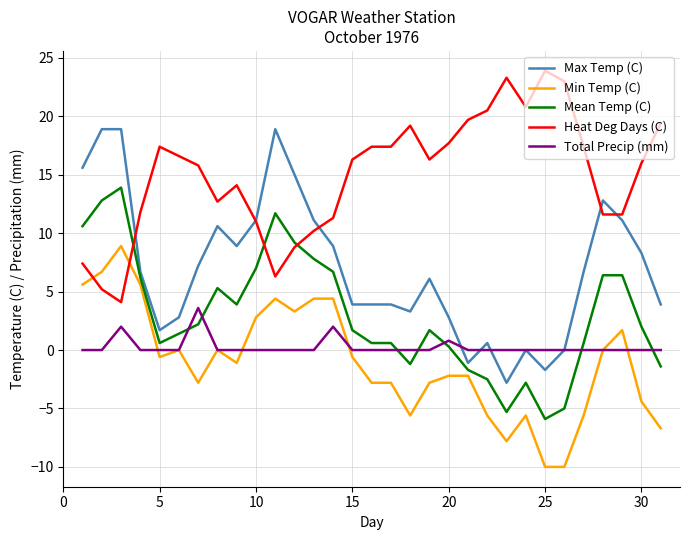

Does the chart display data point markers on the line(s)?

No